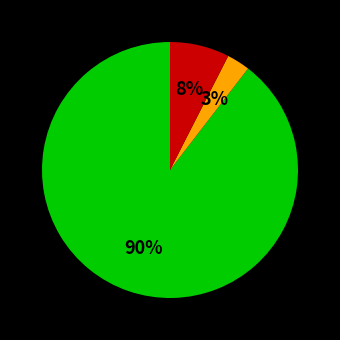

Does any single category account for the majority?

Yes